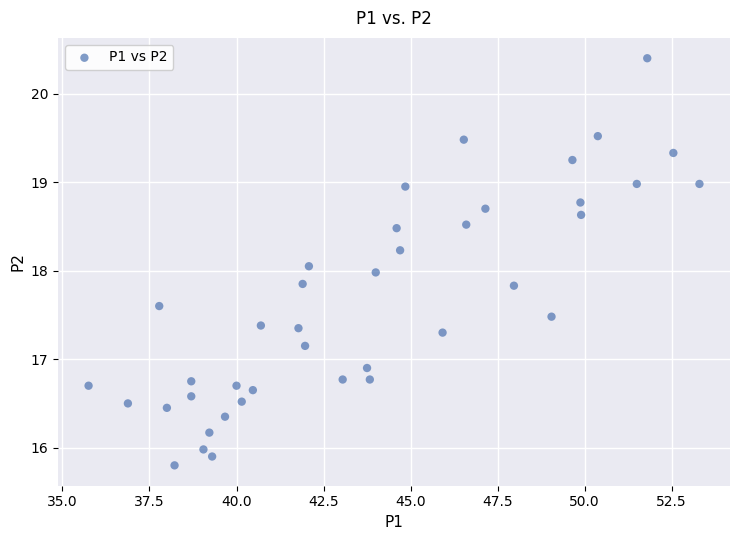

What is the range of X values (max minus min)?

17.5